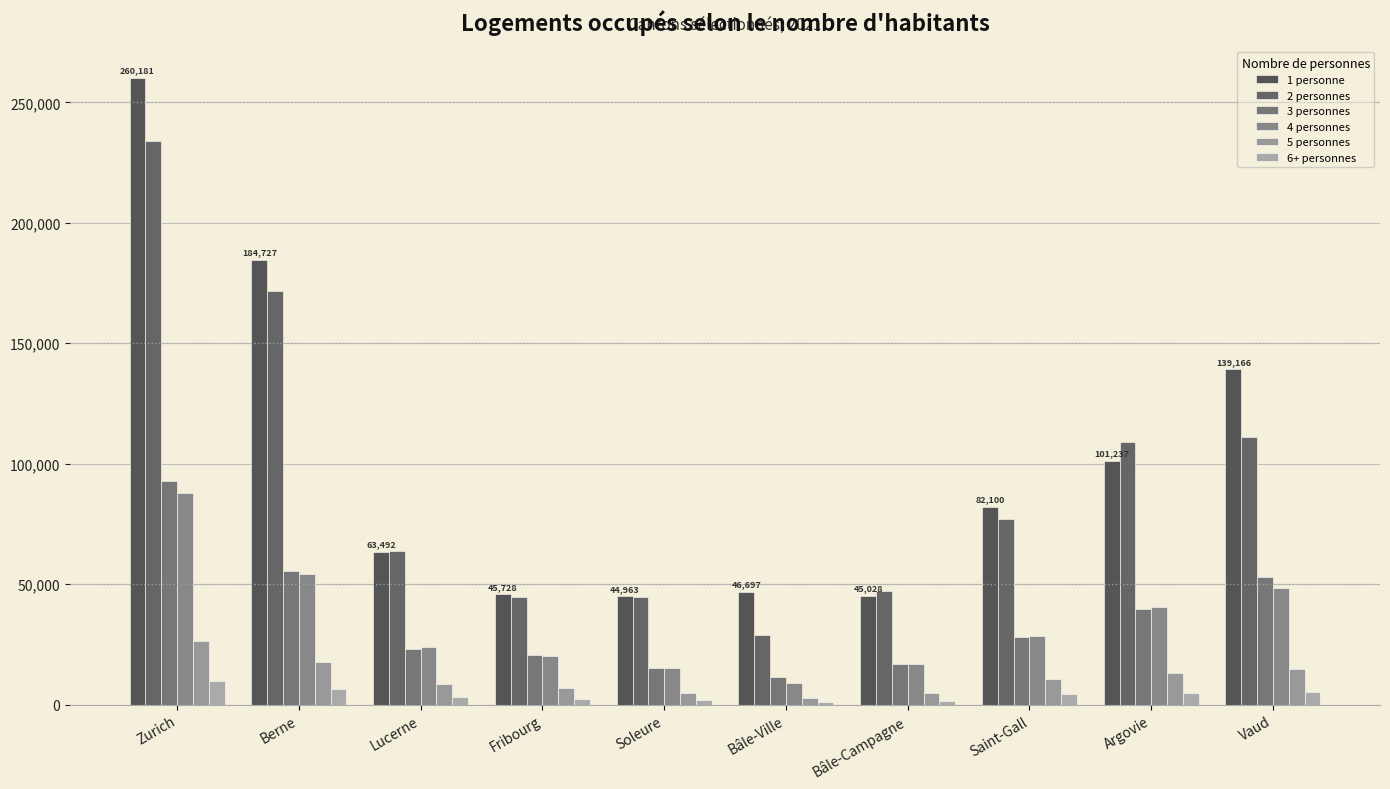

Reading left to right, transcribe all the data shown in this chart.

1 personne: 260181	184727	63492	45728	44963	46697	45028	82100	101237	139166
2 personnes: 233825	171889	63766	44794	44848	28914	47085	77114	108890	111097
3 personnes: 92722	55562	22978	20454	15361	11318	16761	28050	39678	52828
4 personnes: 87930	54138	23735	20313	15070	8864	16675	28516	40520	48231
5 personnes: 26278	17701	8509	6766	4865	2910	4910	10774	13145	14947
6+ personnes: 9694	6413	2953	2385	1924	1117	1516	4307	4985	5146